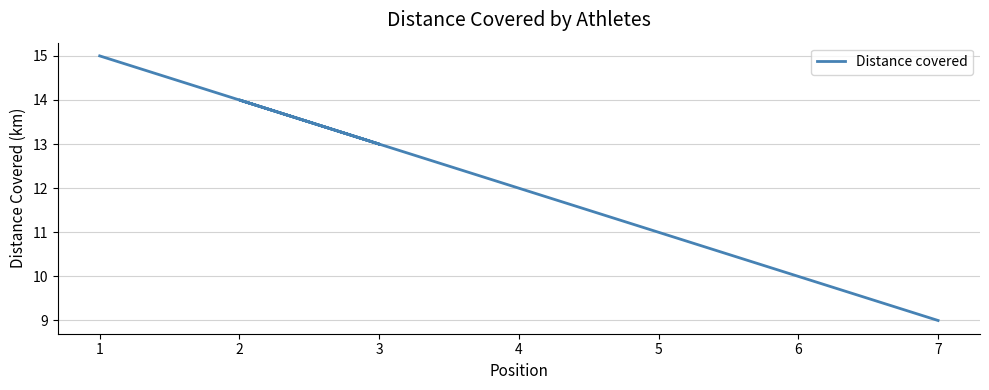

The value at 7 is 3. True or false?

False